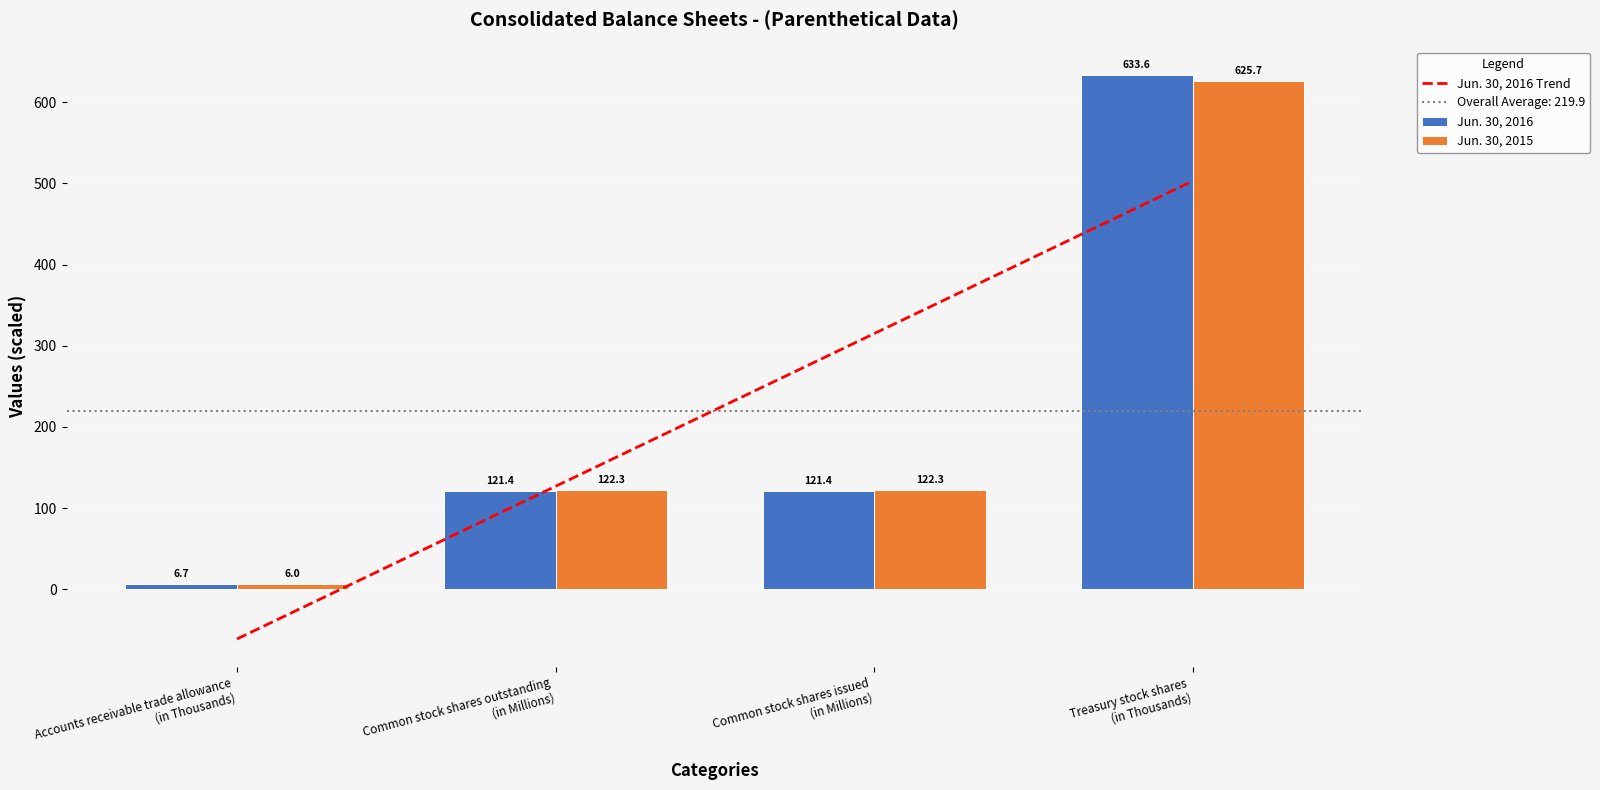

How many values in the Jun. 30, 2016 series exceed 121?

3